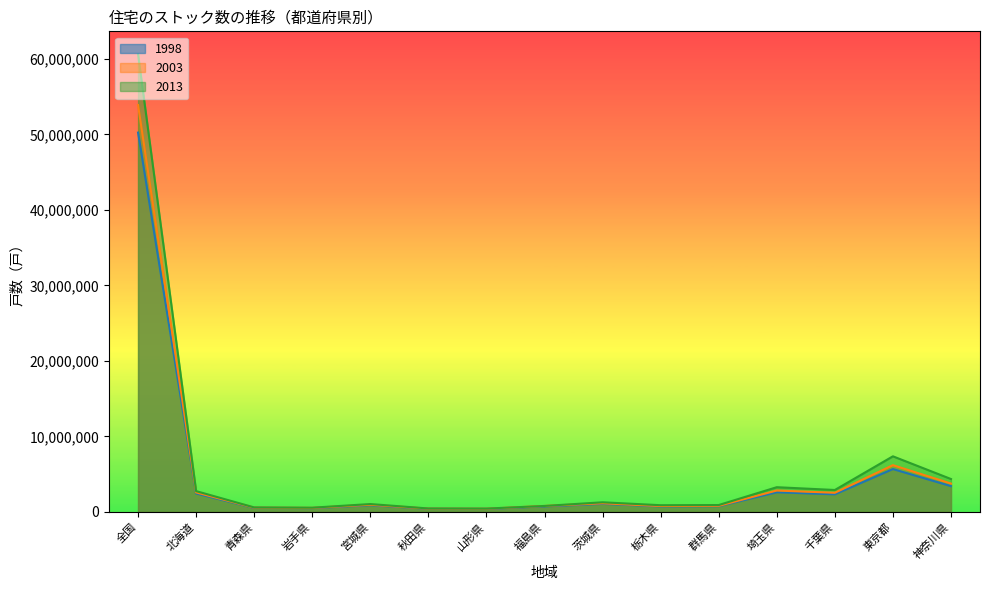

Does the chart display data point markers on the line(s)?

No